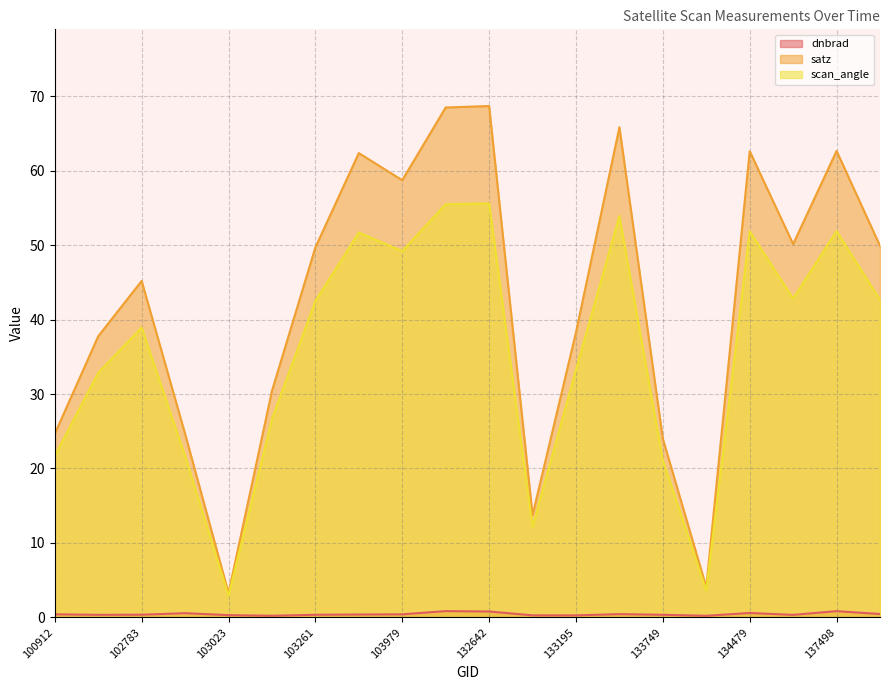

At which category is the sum across all series the highest?

132642